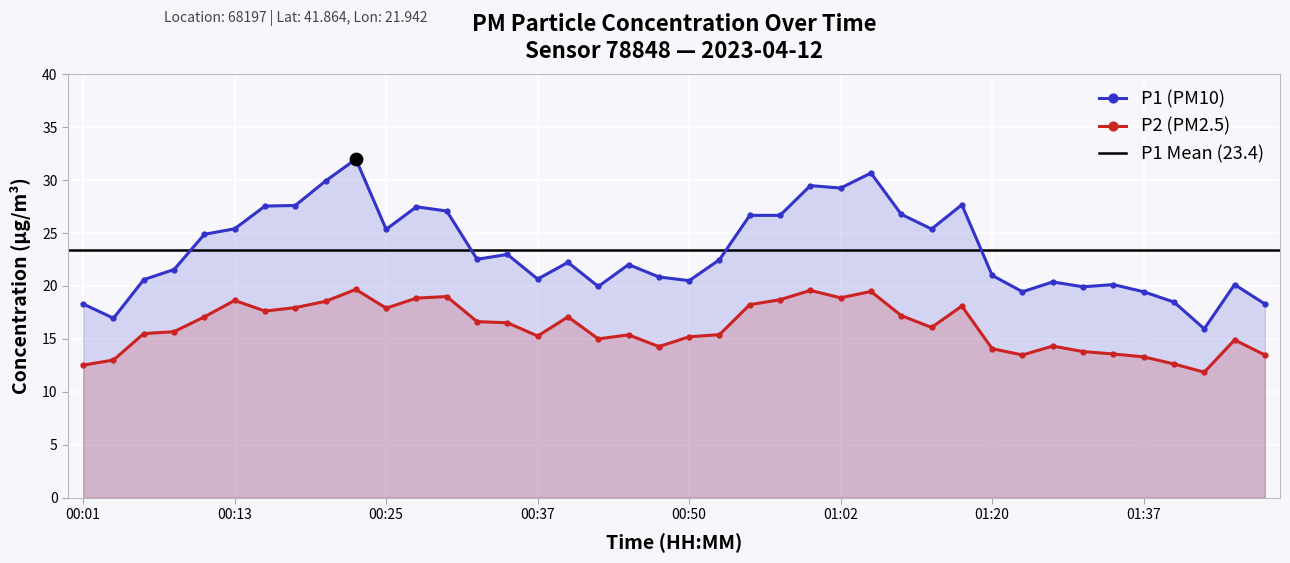

What is the total value across all series at 01:35?

33.7